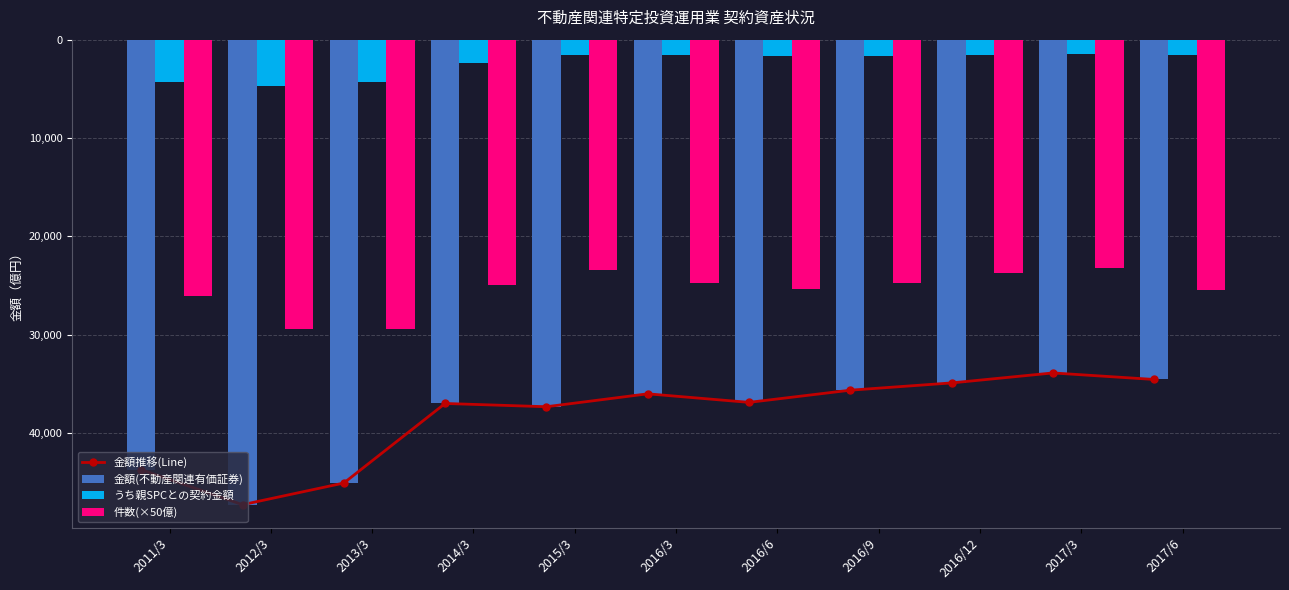

How many data points in 件数(×50億) are above -24950?

5